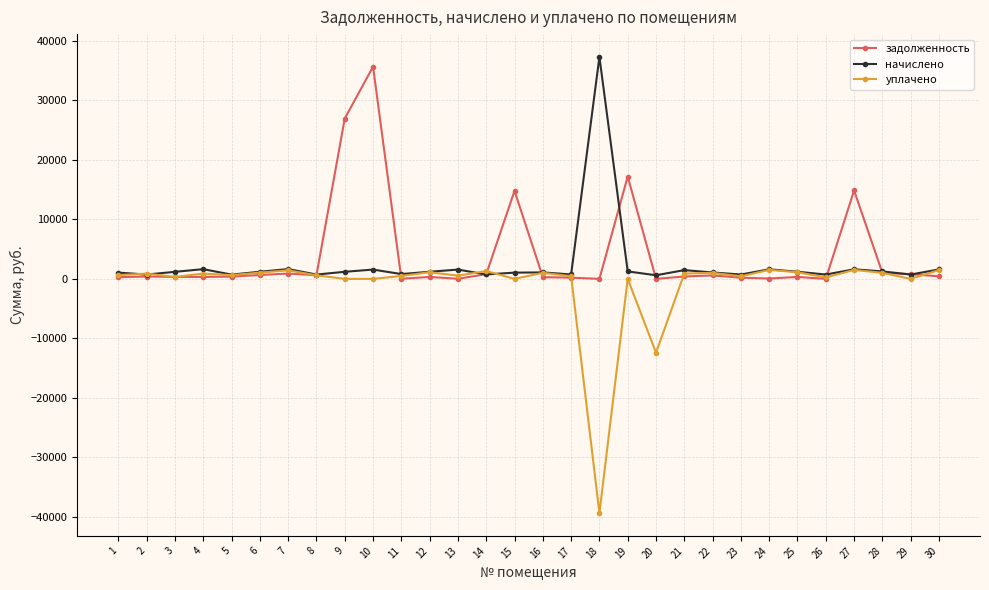

Count the number of categories in the chart.

30